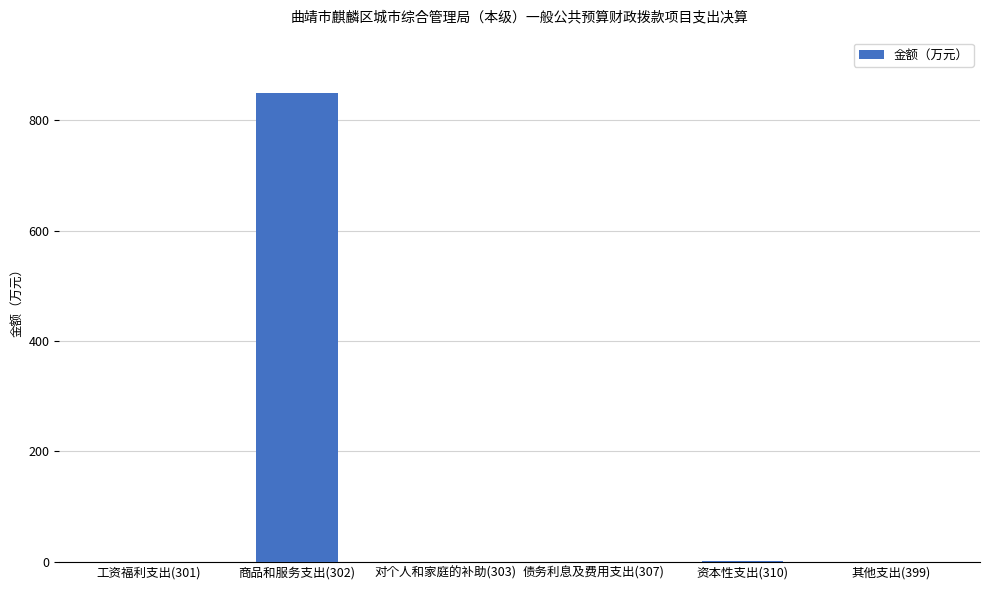

What is the greatest value displayed?

848.8